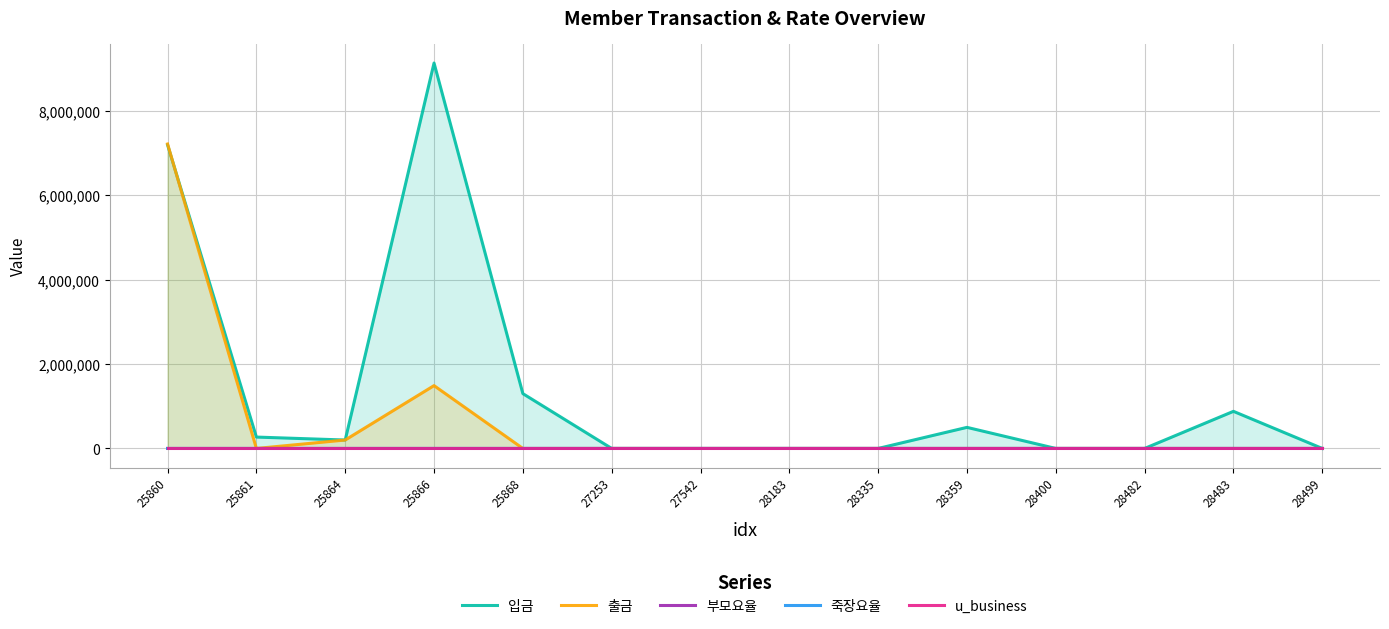

Which category has the lowest value in the 죽장요율 series?

28400